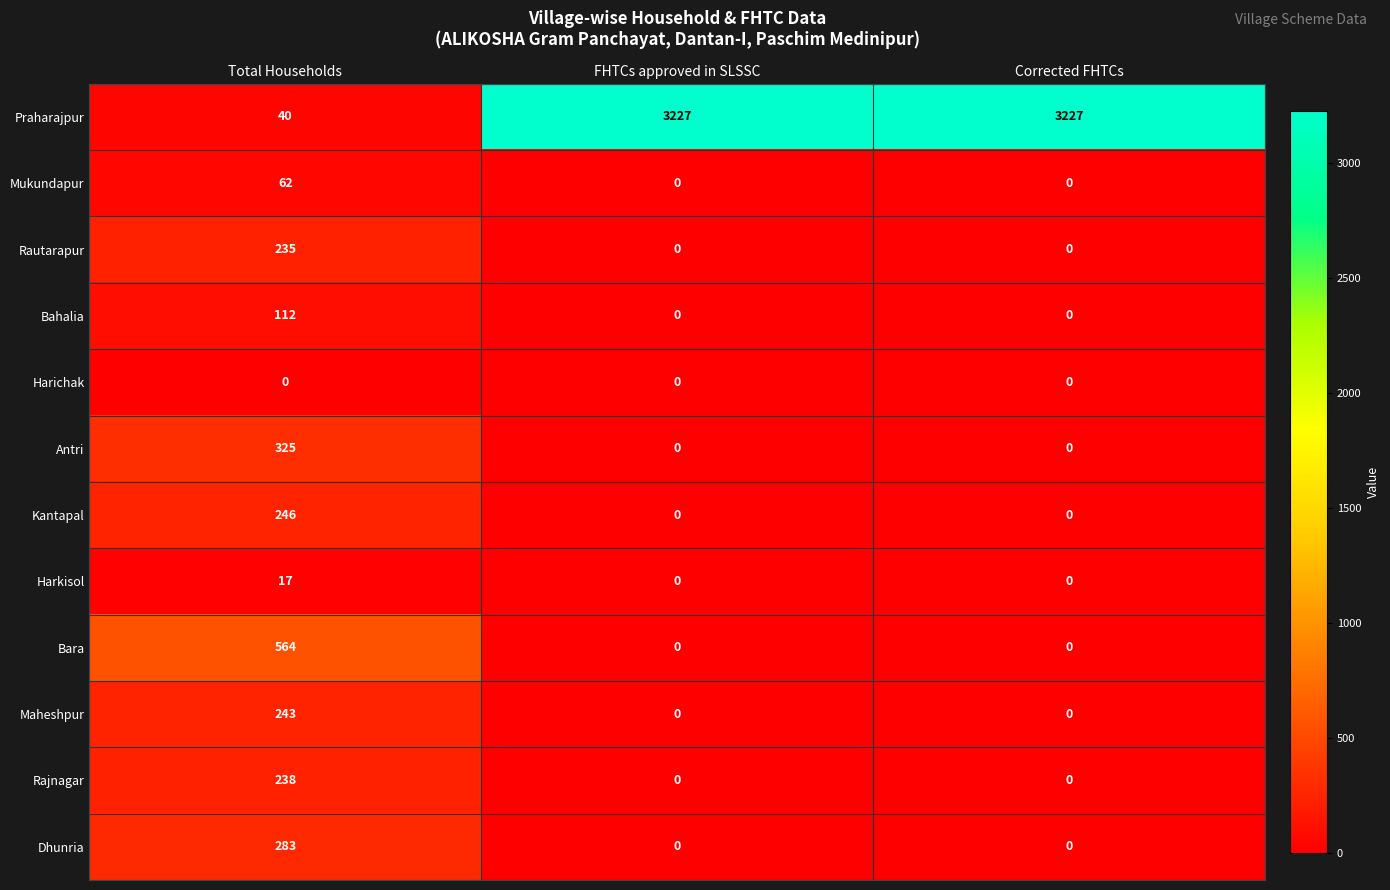

The Antri series shows -114 at Corrected FHTCs. True or false?

False